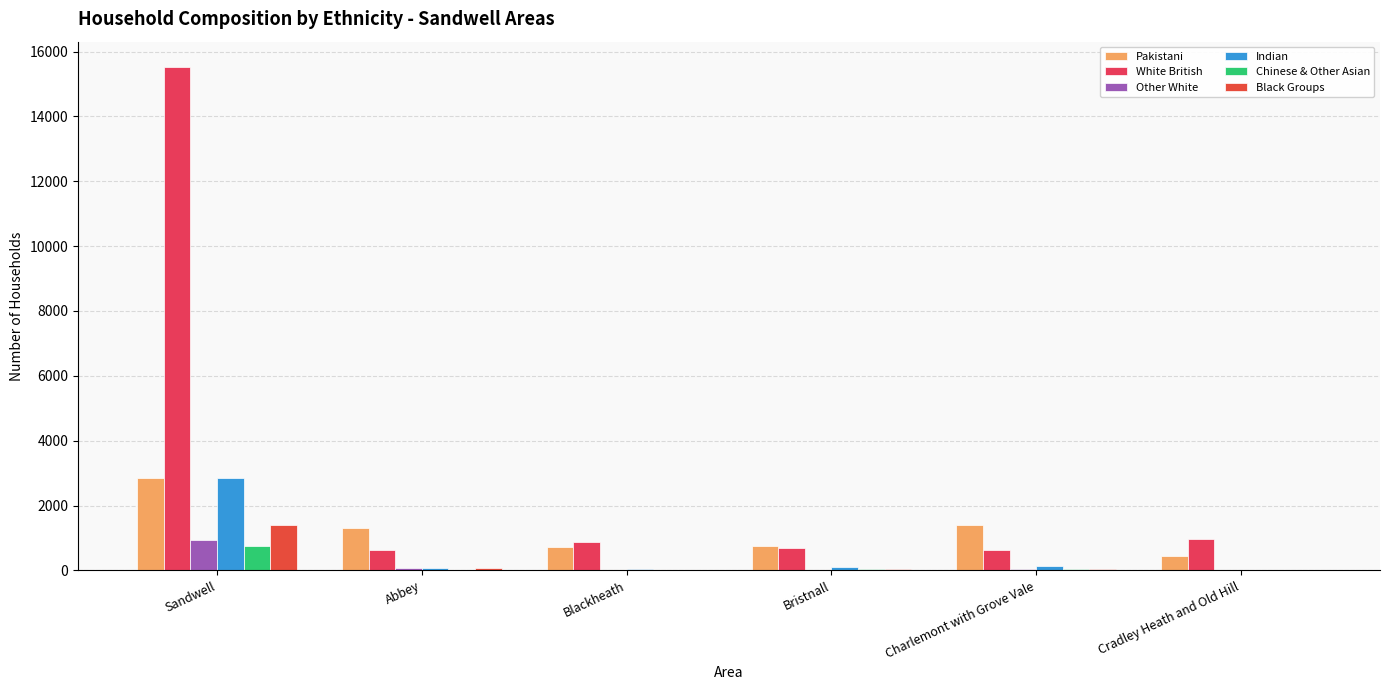

The value of Pakistani at Abbey is 1322. True or false?

True